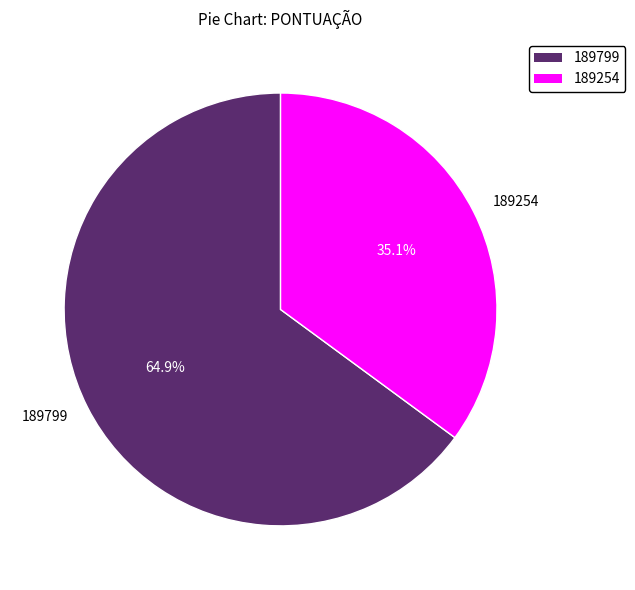

What percentage do 189799 and 189254 together represent?

100.0%